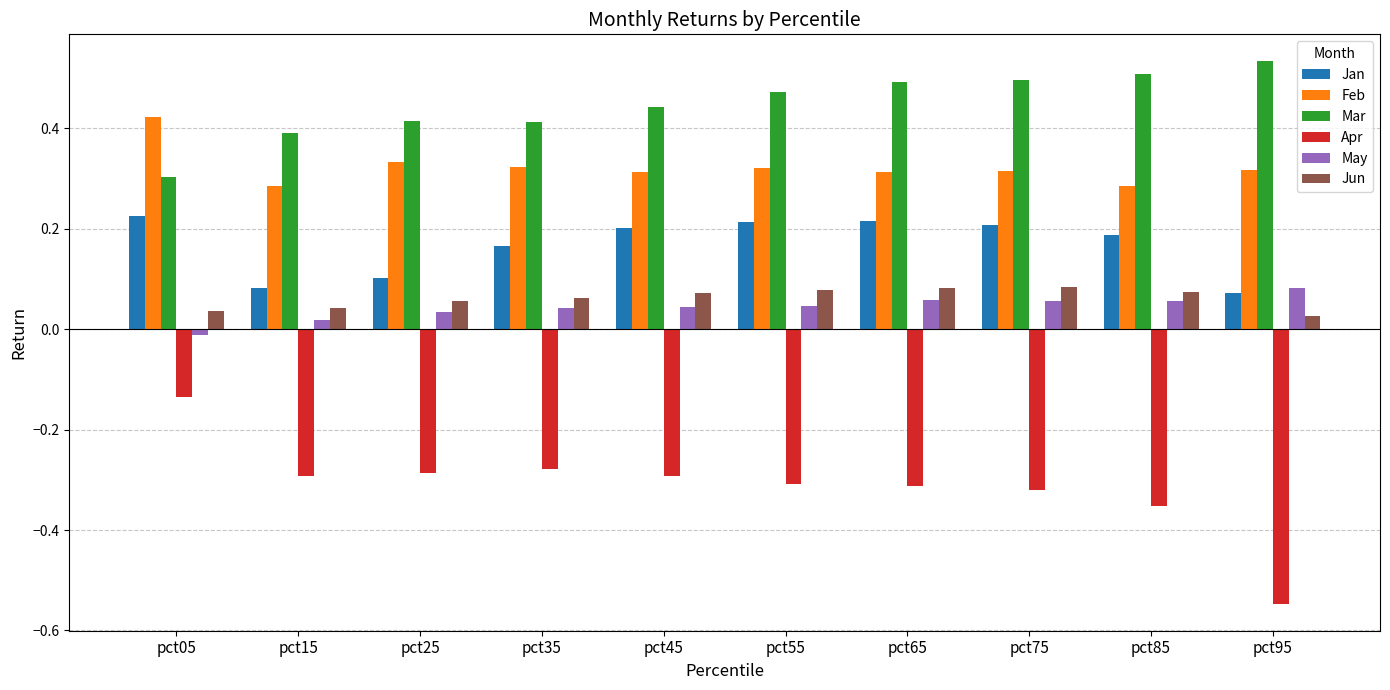

The Jun series shows 0.1 at pct75. True or false?

True